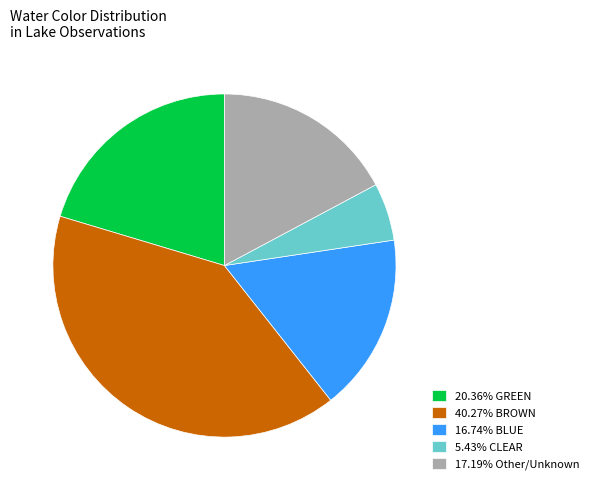

Does any single category account for the majority?

No